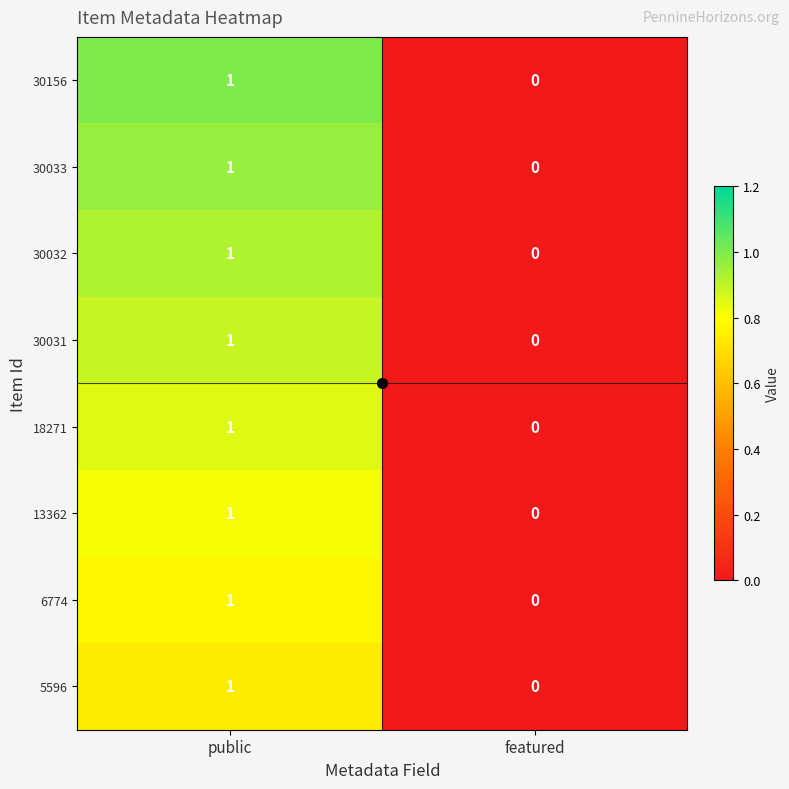

Where is 18271 nearest to the value 0?

featured